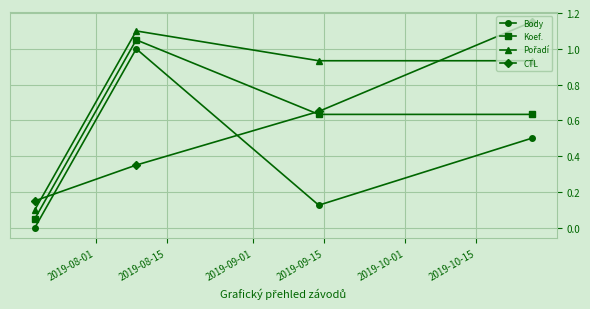

What is the sum of all CTL values?

2.3